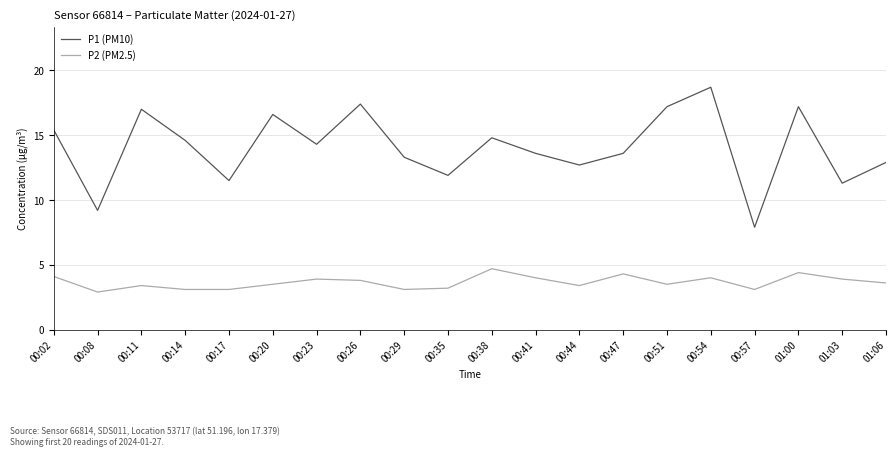

How many lines are shown in the chart?

2